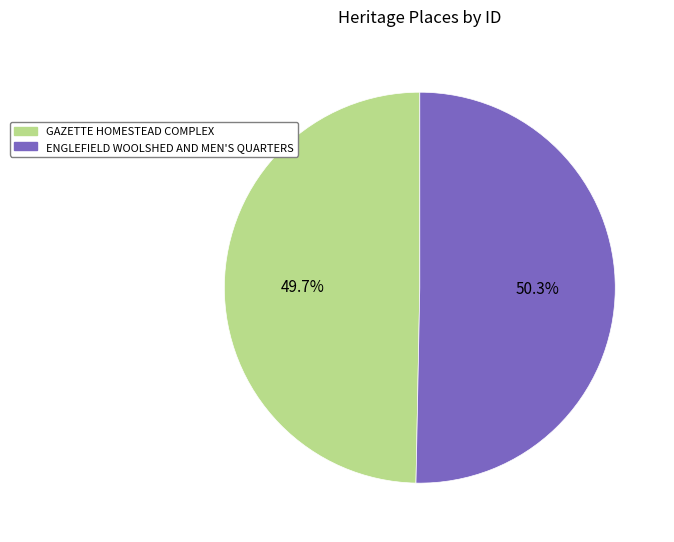

Is there any slice that represents more than half of the pie?

Yes